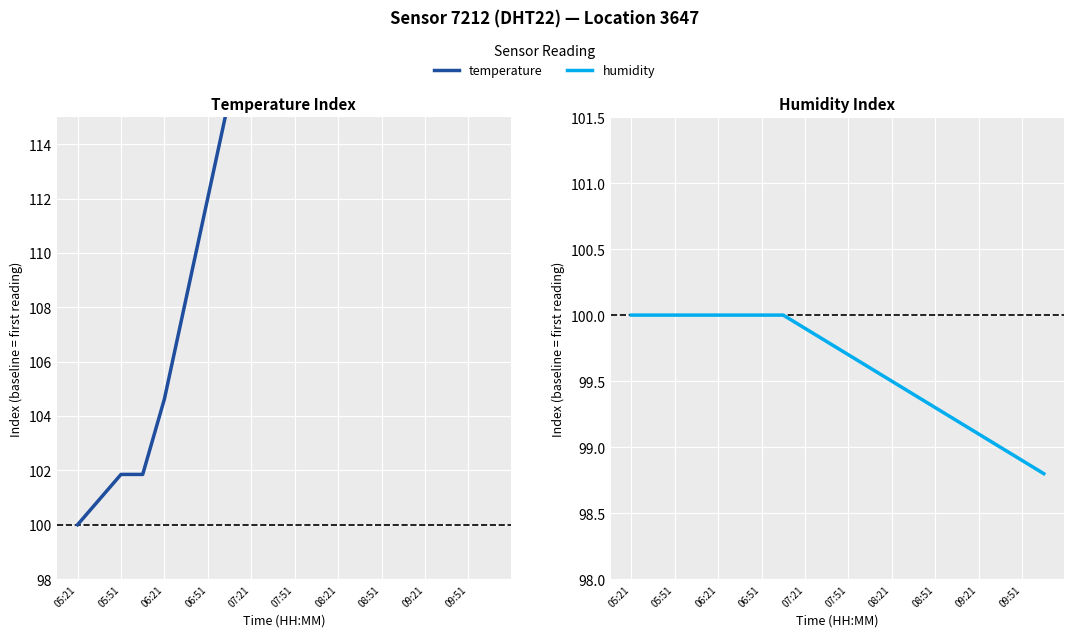

How many data points in temperature are less than 126?

10